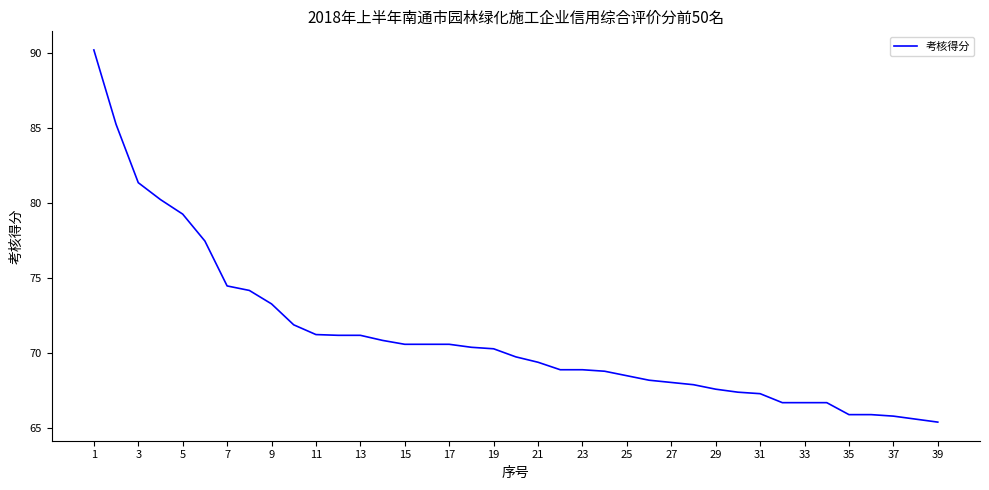

What is the smallest value displayed?

65.4